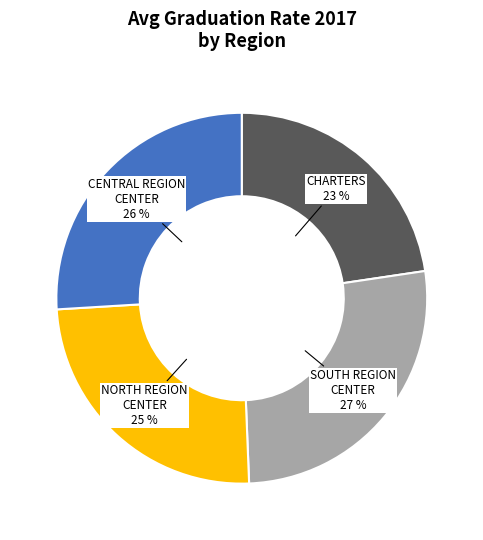

Is there any slice that represents more than half of the pie?

No